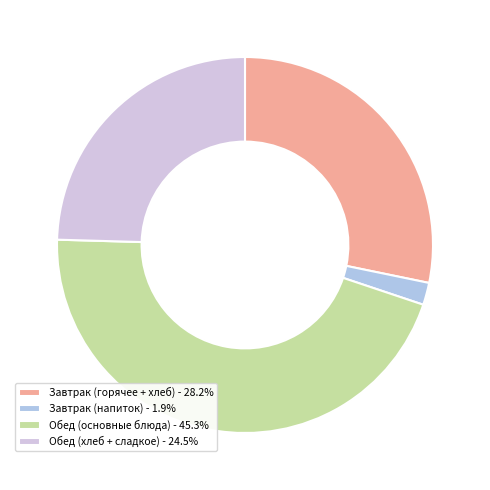

How many segments does this pie chart have?

4